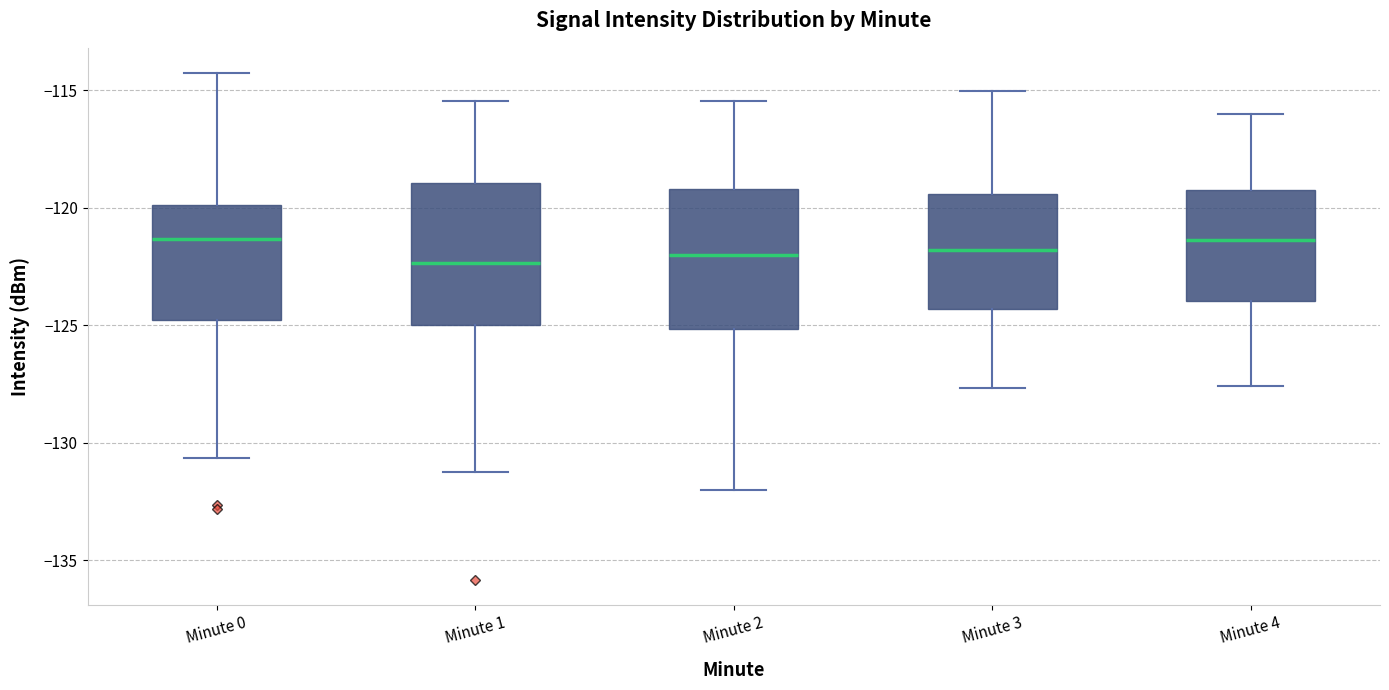

Where is the lower edge of the box for Minute 4 on the y-axis? The values are not printed on the chart, so give them approximately, as read against the axis.

-124.0